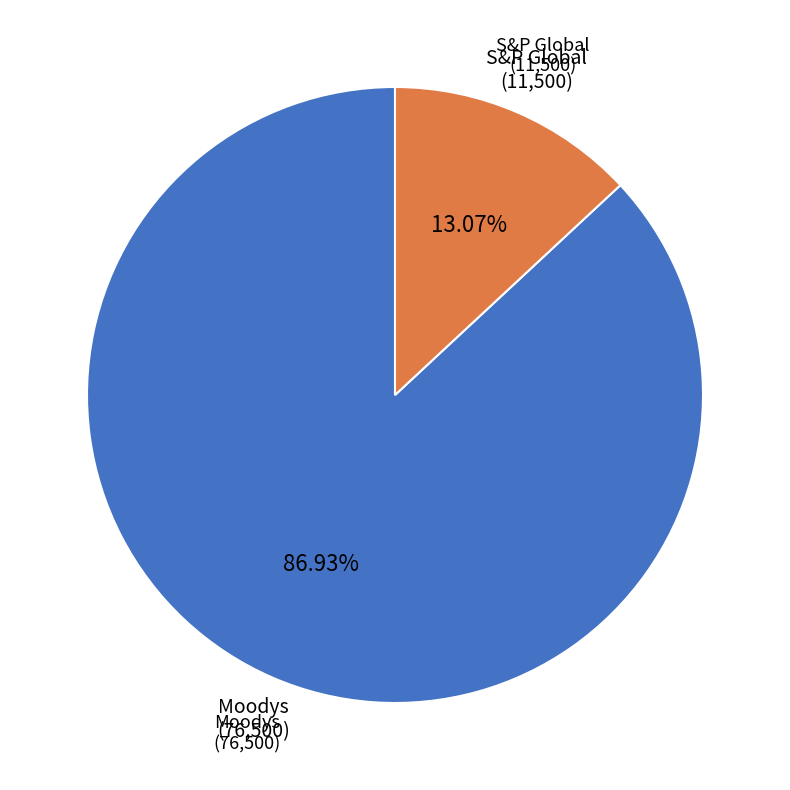

Does any single category account for the majority?

Yes